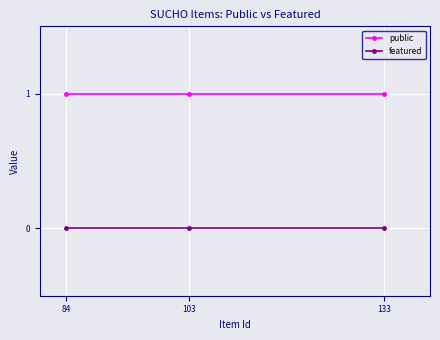

Reading right to left, list all the values displayed in this chart.

public: 1	1	1
featured: 0	0	0